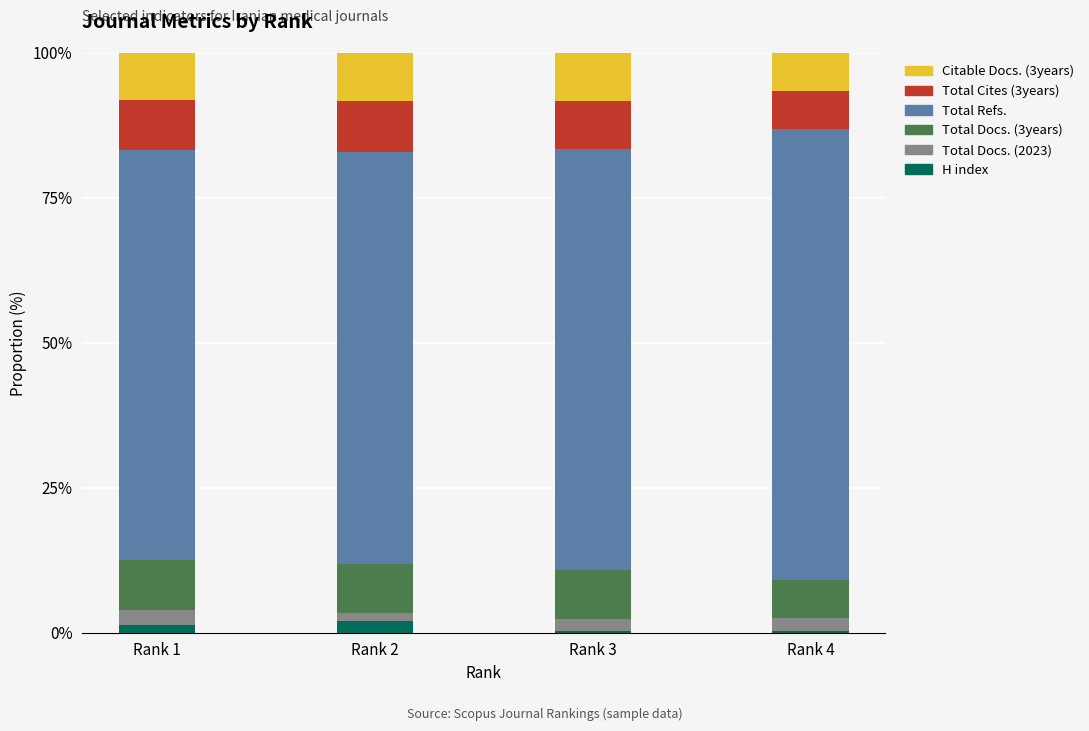

Reading left to right, what are the values for H index?

Rank 1=1.3	Rank 2=2.0	Rank 3=0.3	Rank 4=0.3